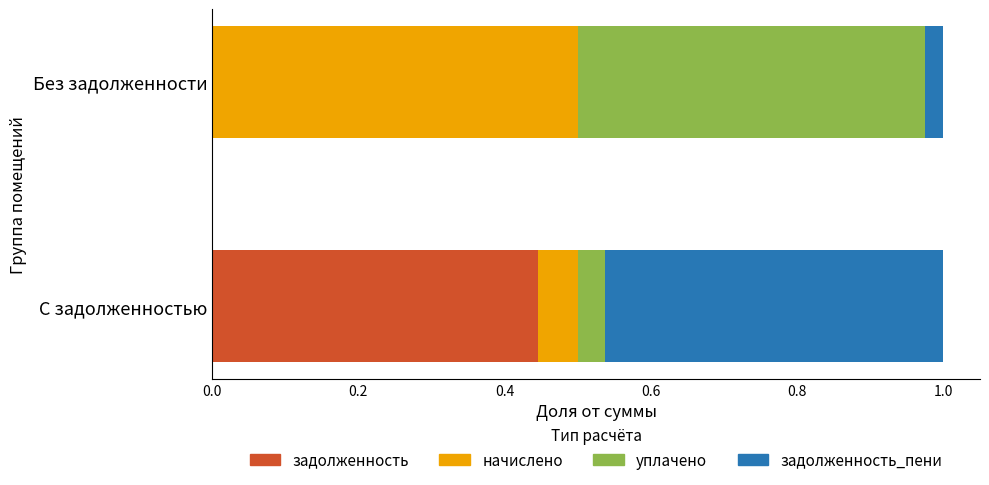

The задолженность series shows 0.2 at Без задолженности. True or false?

False